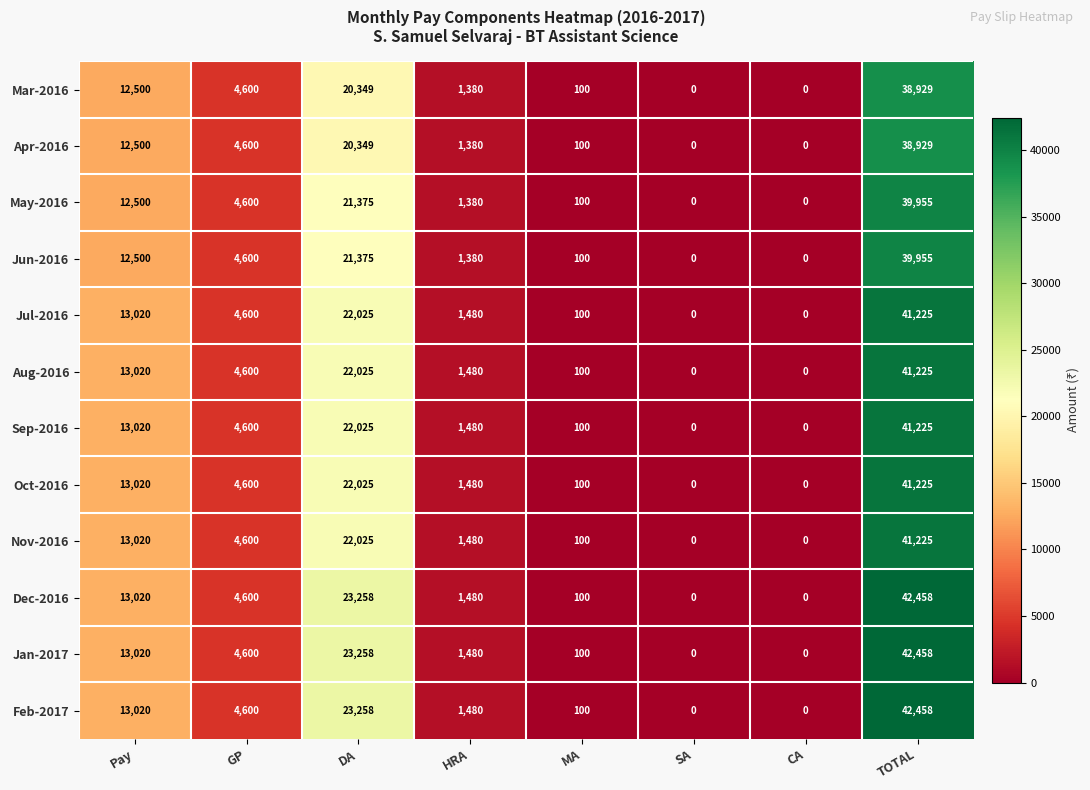

What is the spread (max minus min) of values at HRA?

100